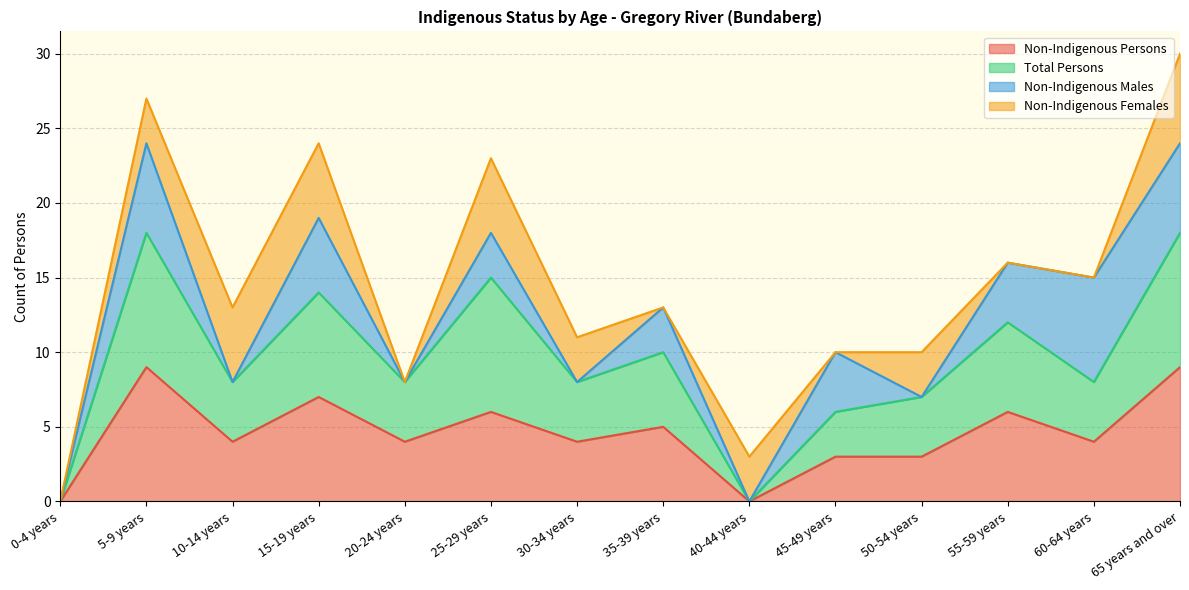

True or false: Non-Indigenous Persons has a value of 0 at 0-4 years.

True